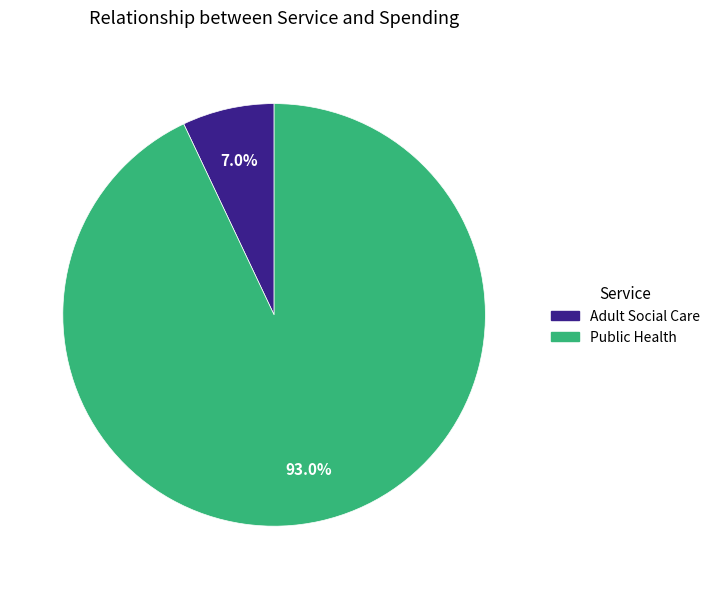

To the nearest percent, what is the combined percentage of Adult Social Care and Public Health?

100%